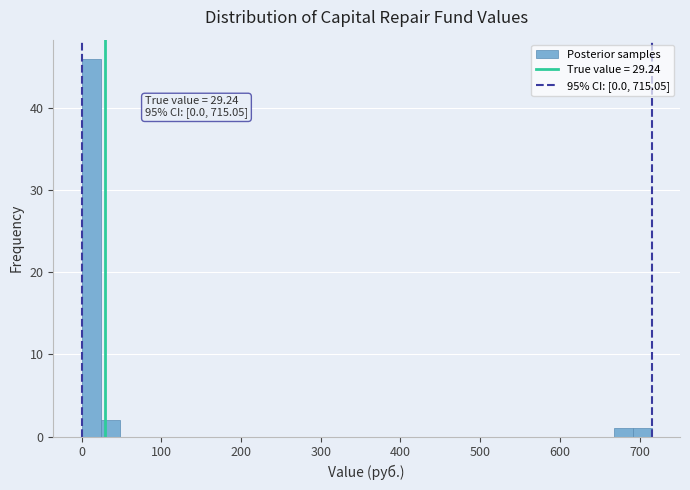

Around what value on the x-axis is the tallest bar? Give the approximate position of its centre, as read against the axis.

10